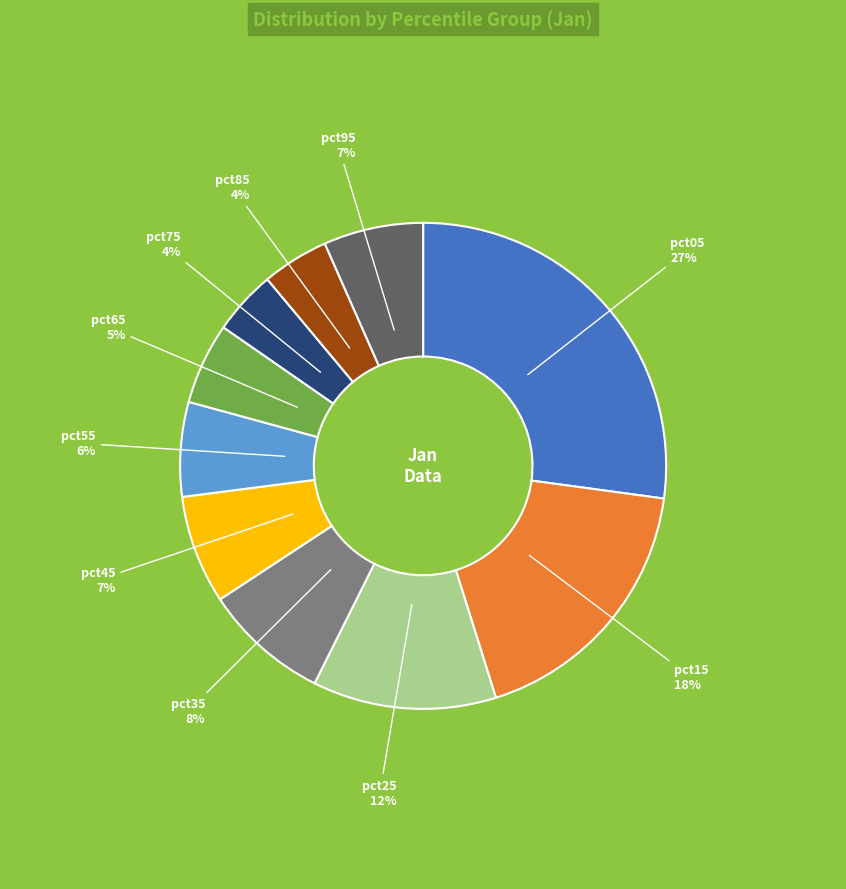

Does any single category account for the majority?

No